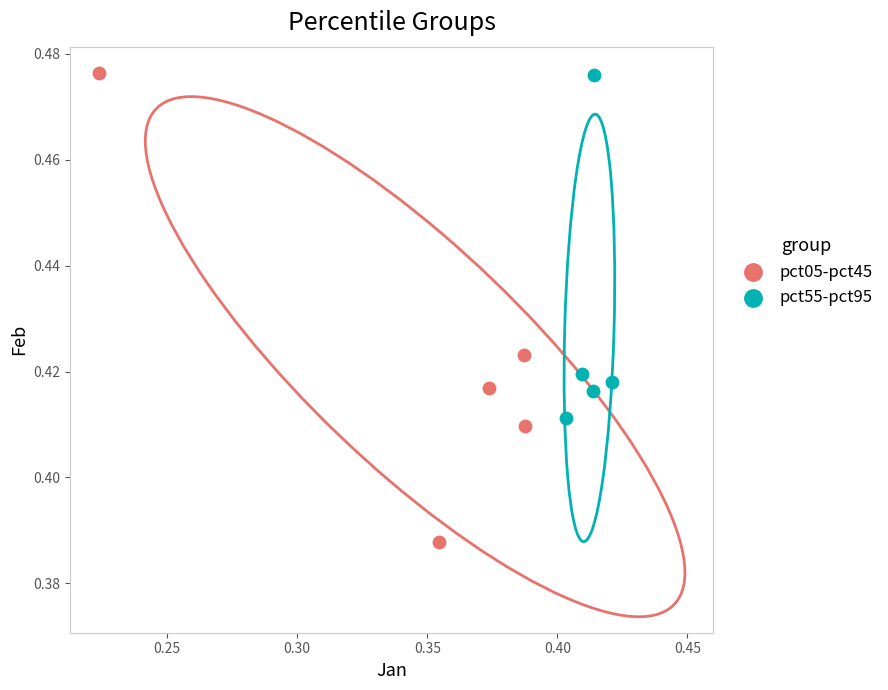

Which series contains the lowest Y value?

pct05-pct45